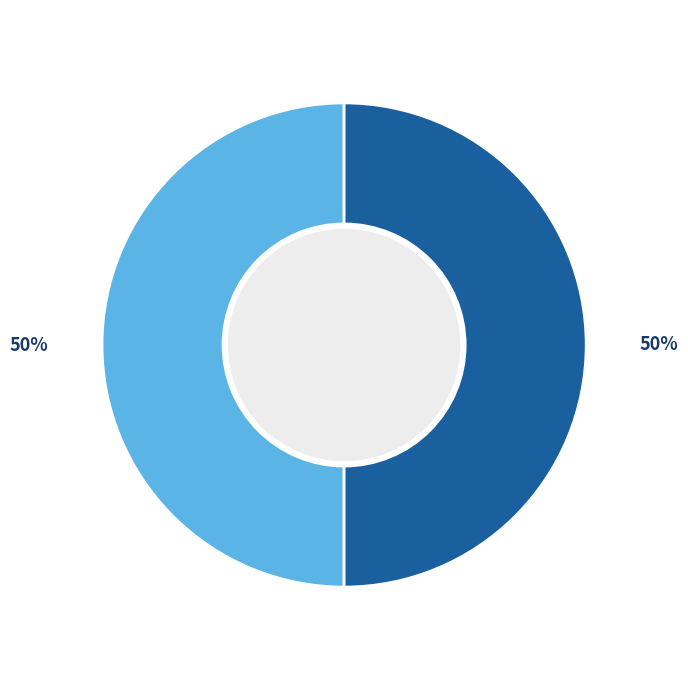

To the nearest percent, what is the average slice percentage?

50%